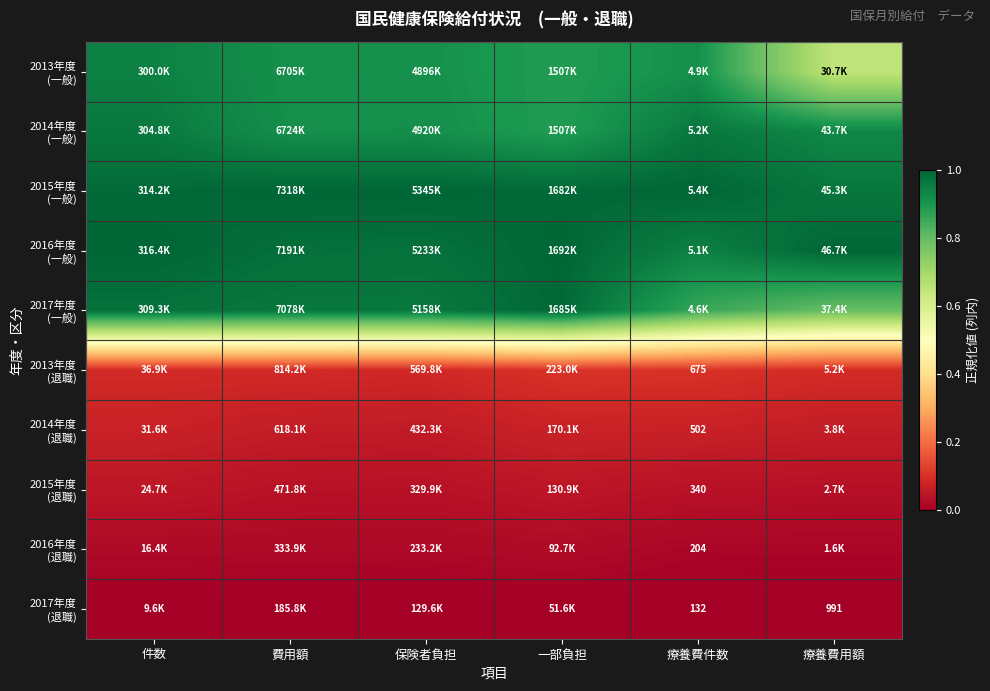

Count the number of data series in this chart.

10